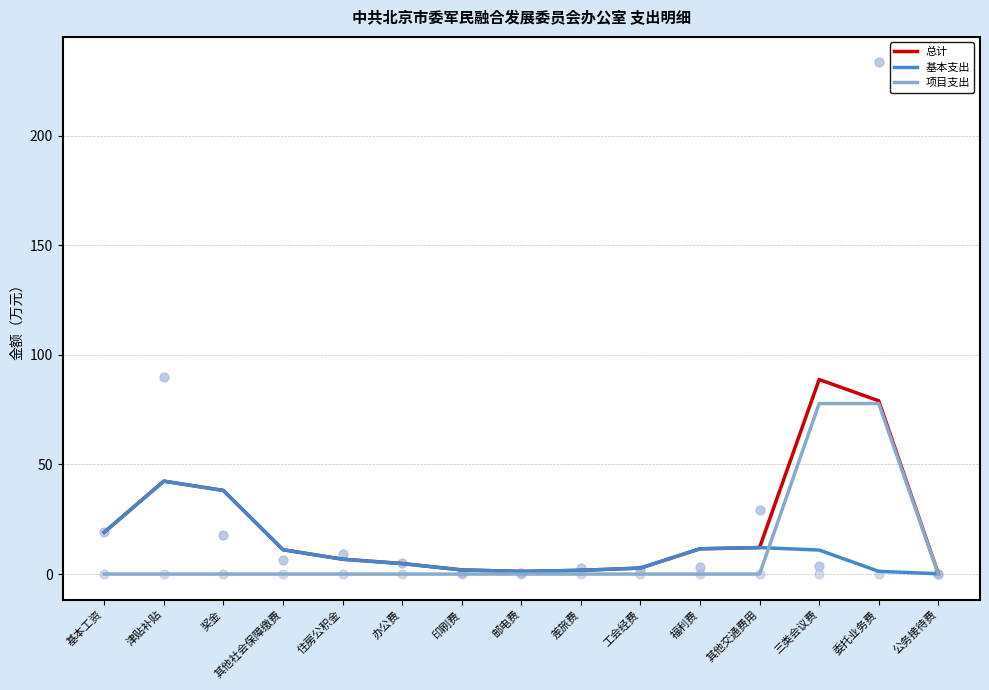

Is the value of 基本支出 at 住房公积金 greater than the value of 项目支出 at 工会经费?

Yes